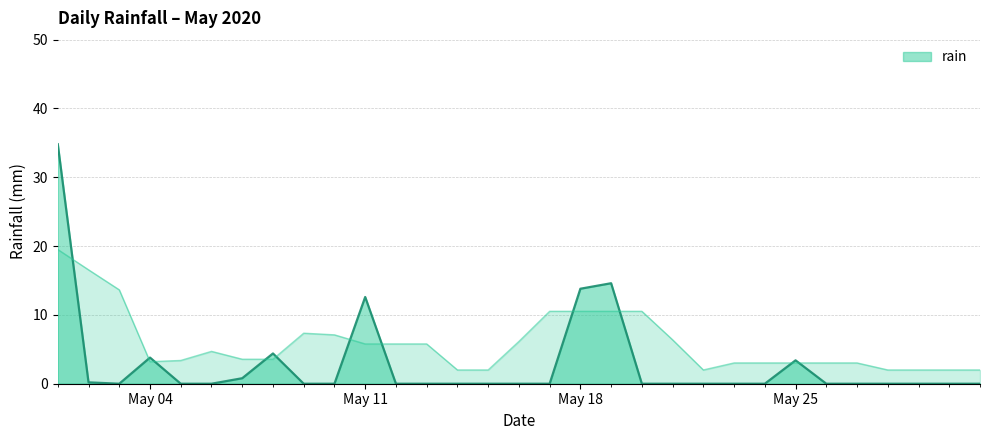

Does the chart have visible grid lines?

Yes